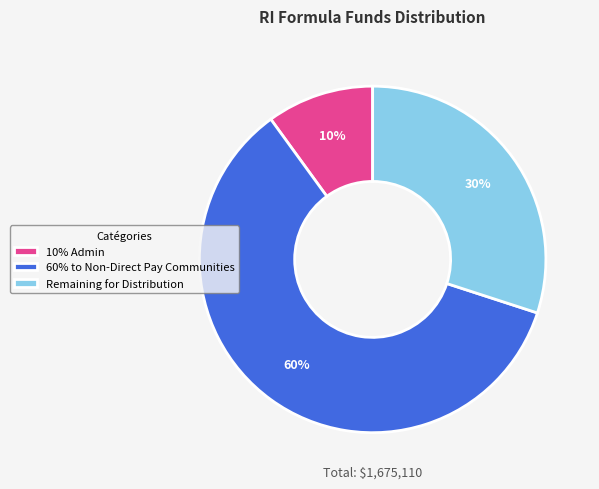

Do 10% Admin and 60% to Non-Direct Pay Communities together represent more than half of the pie?

Yes